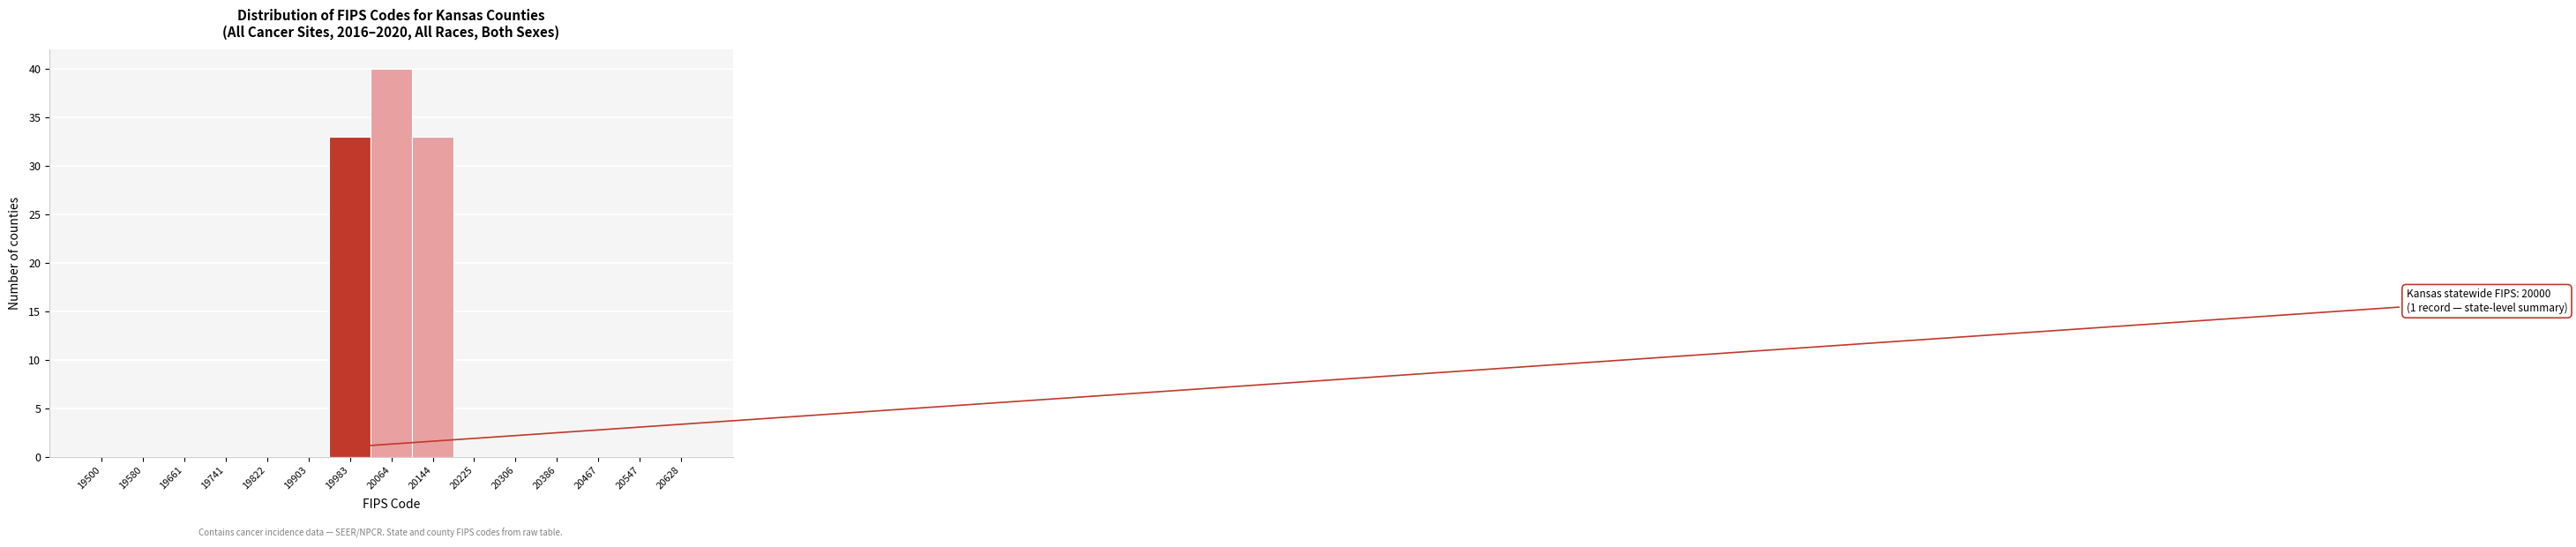

Reading left to right, list all the values displayed in this chart.

19500=0	19580=0	19661=0	19741=0	19822=0	19903=0	19983=33	20064=40	20144=33	20225=0	20306=0	20386=0	20467=0	20547=0	20628=0